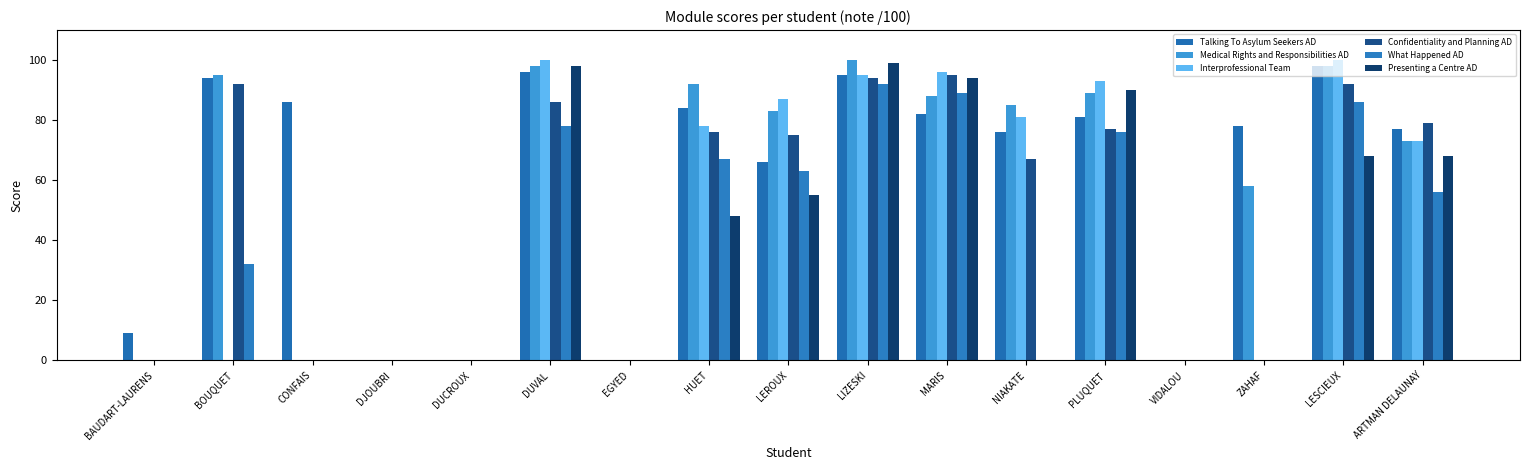

Rank the series by their maximum value, from highest to lowest.

Medical Rights and Responsibilities AD, Interprofessional Team, Presenting a Centre AD, Talking To Asylum Seekers AD, Confidentiality and Planning AD, What Happened AD